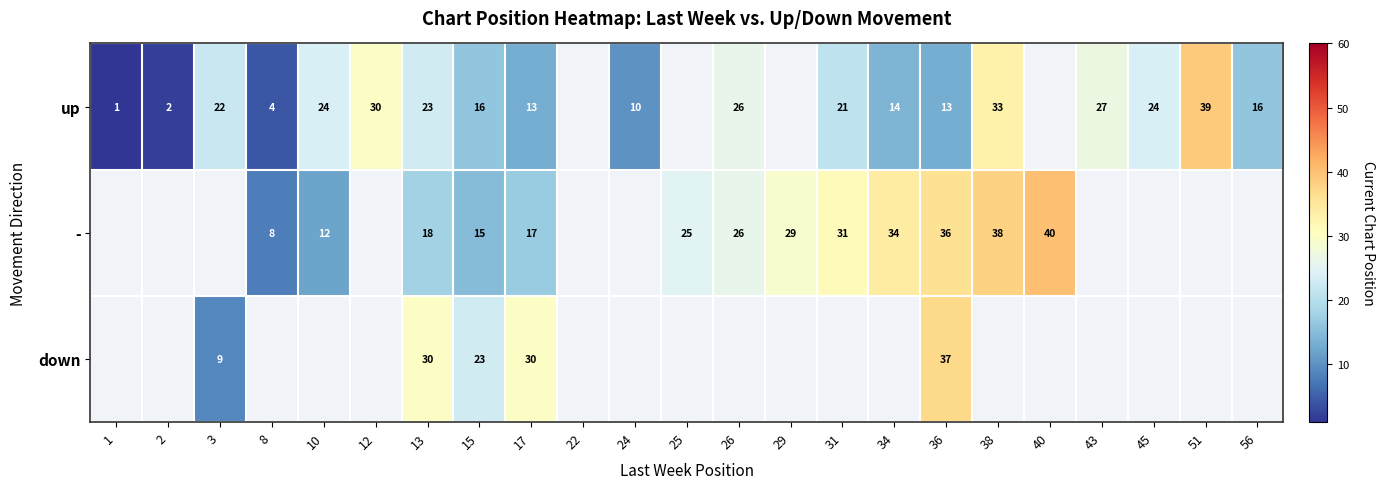

Which label corresponds to the largest value in the chart?

40